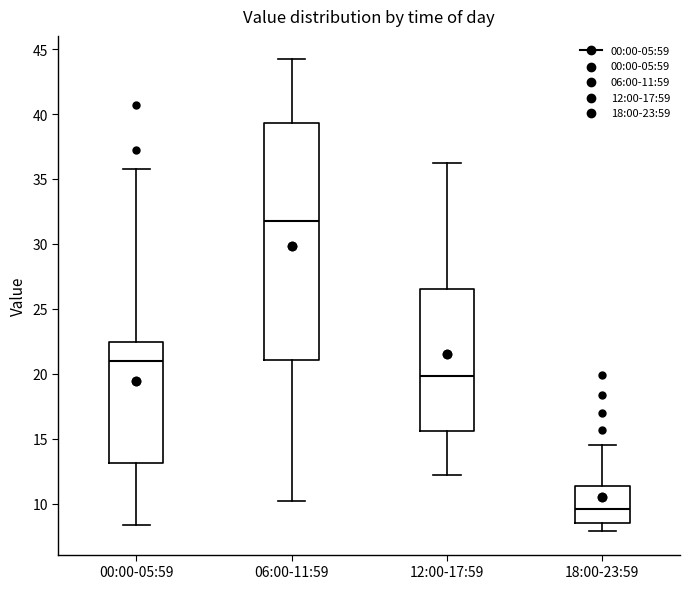

Which box is the tallest, from its lower edge to its upper edge?

06:00-11:59